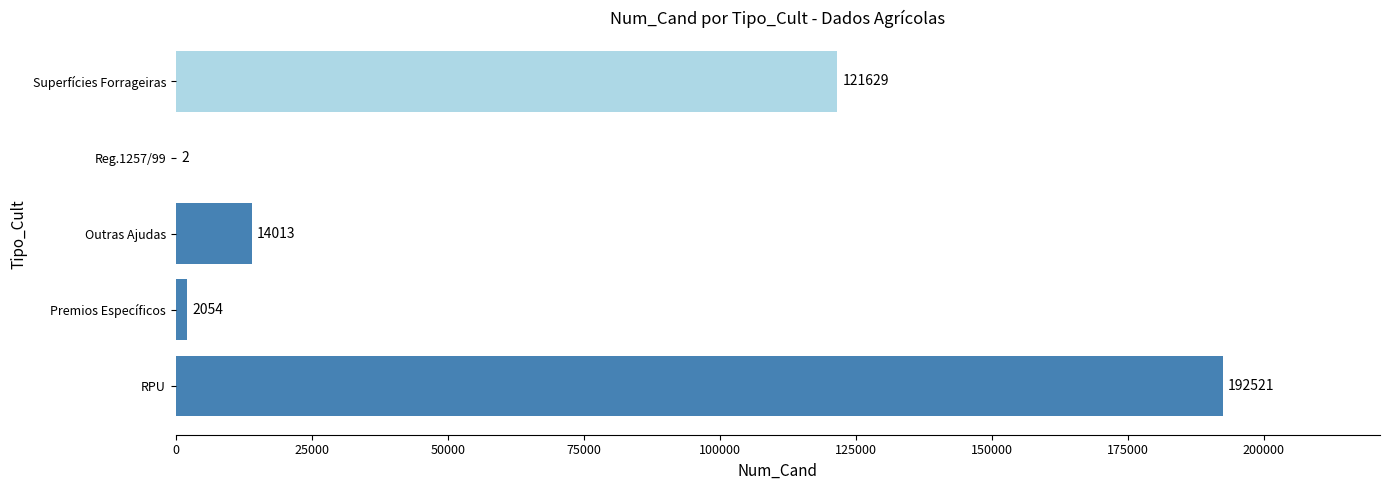

Reading top to bottom, transcribe all the data shown in this chart.

Superfícies Forrageiras=121629	Reg.1257/99=2	Outras Ajudas=14013	Premios Específicos=2054	RPU=192521